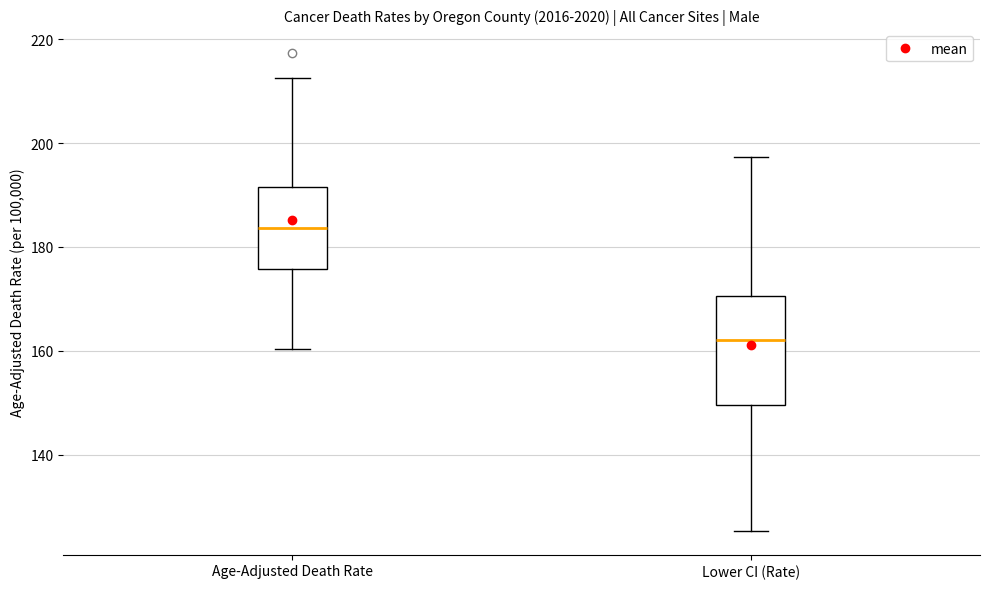

Reading left to right, read every box against the y-axis: the position of its median line, the range the box covers, and the ends of its whiskers. The values are not printed on the chart, so give them approximately, as read against the axis.

Age-Adjusted Death Rate: median 184, box 176 to 192, whiskers 160 to 212
Lower CI (Rate): median 162, box 150 to 170, whiskers 126 to 198